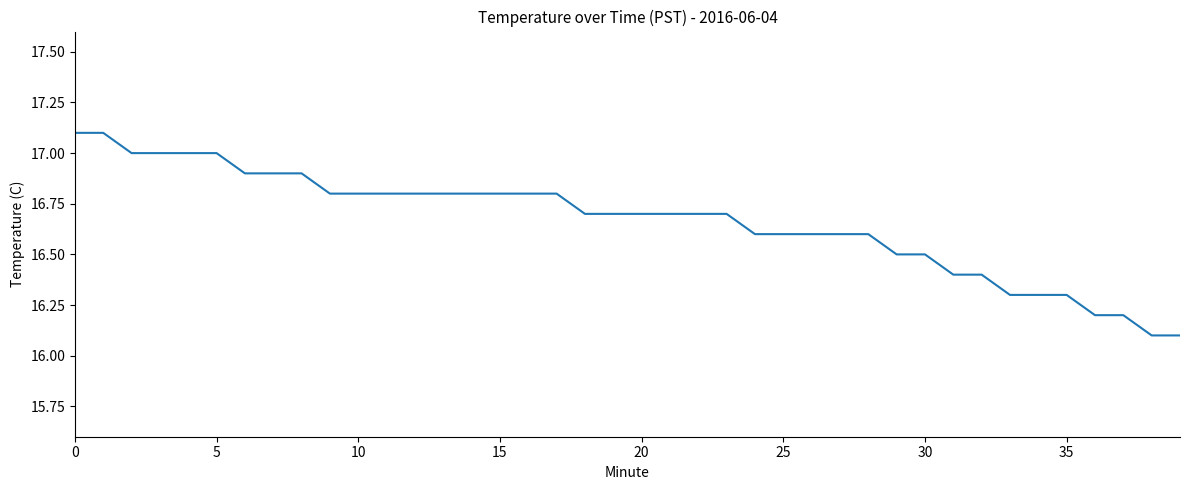

What is the greatest value displayed?

17.1